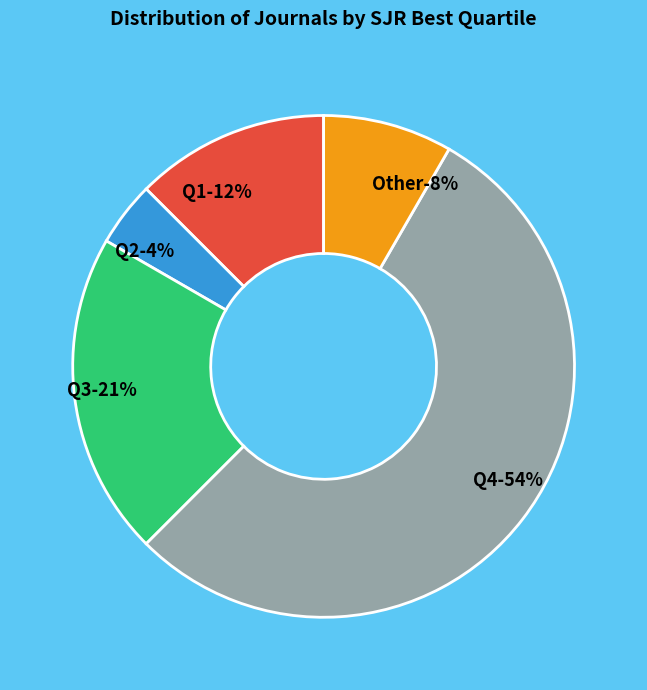

Which category has the smallest portion of the pie?

Q2